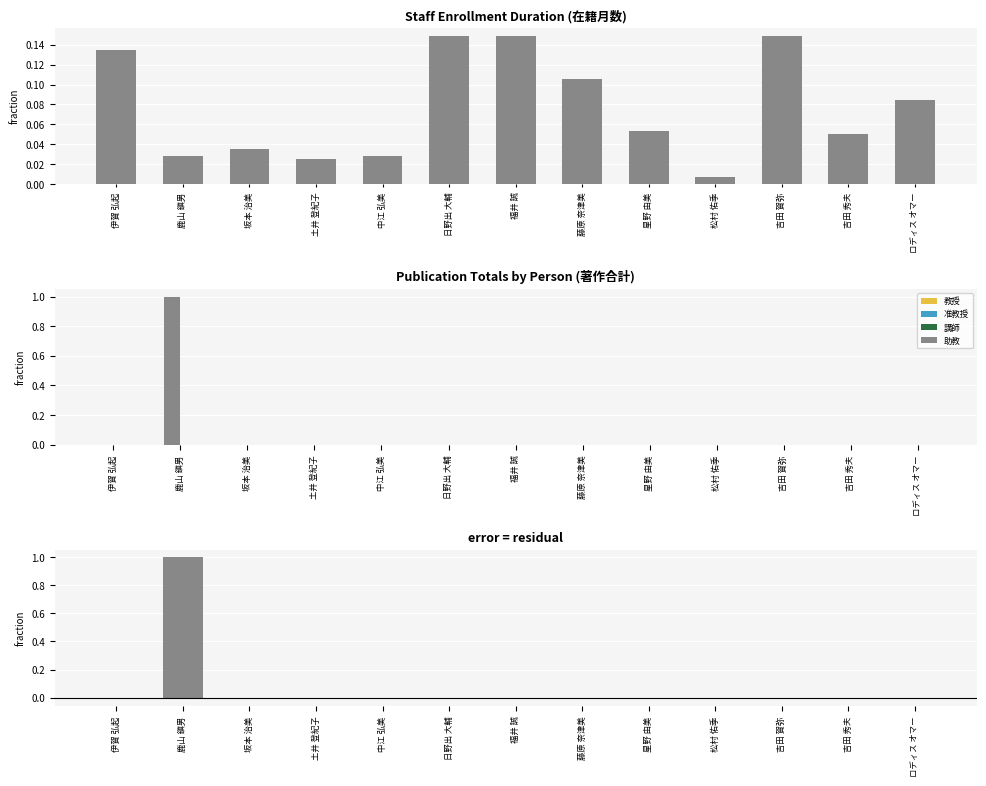

Rank the series at 藤原 奈津美 from highest to lowest value.

在籍月数, 著作合計, 著作合計(欧文), 差分 (著作合計 - 月数×0.05)